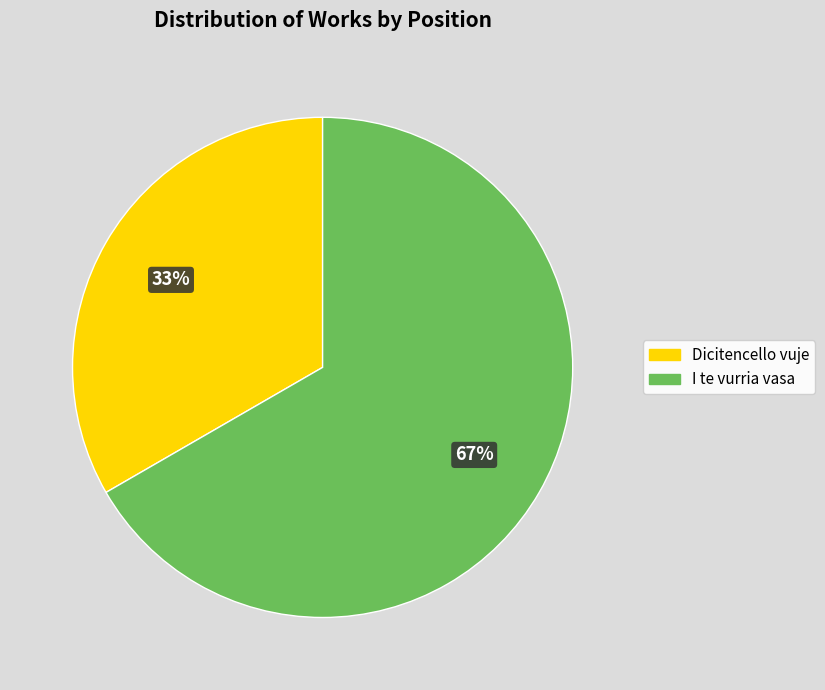

To the nearest percent, what is the average slice percentage?

50%